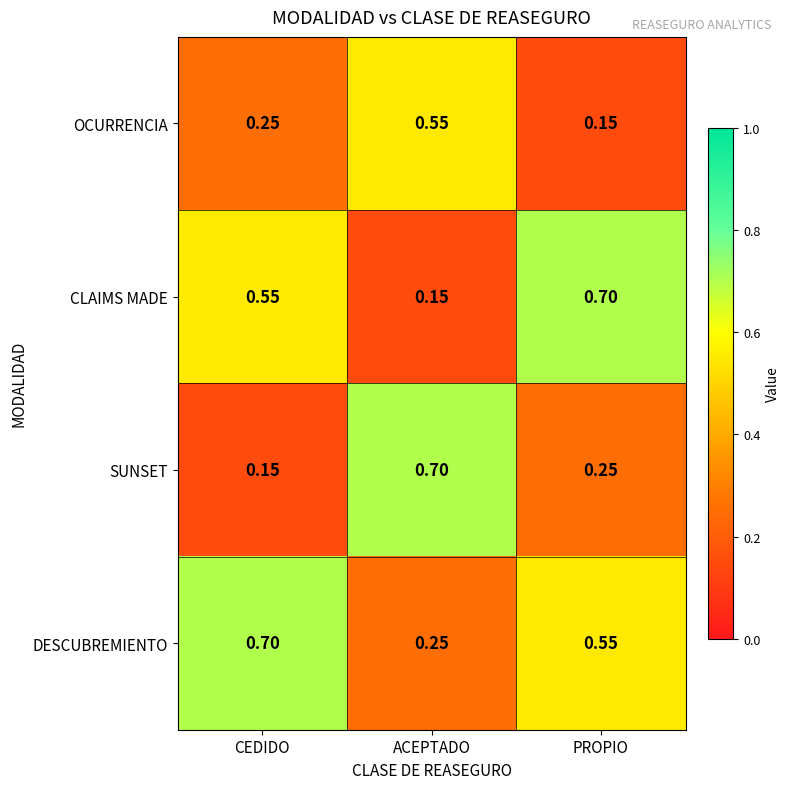

At which label is CLAIMS MADE closest to 0?

ACEPTADO